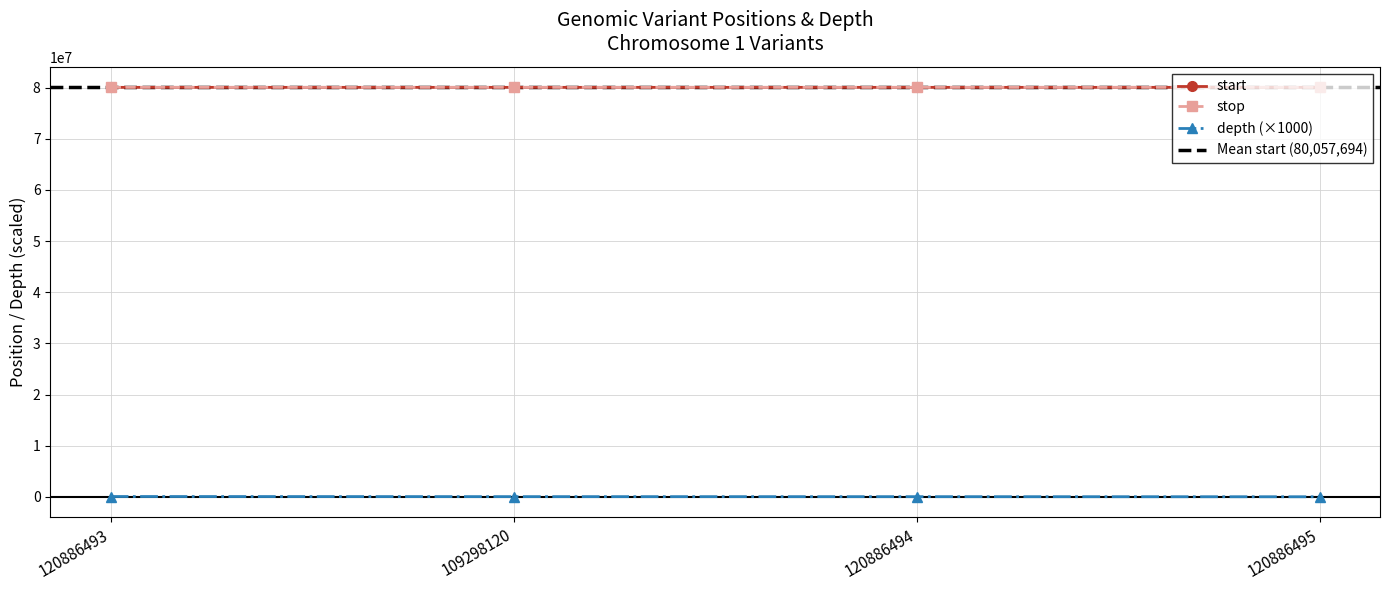

What is the label of the 3rd point from the right?

109298120